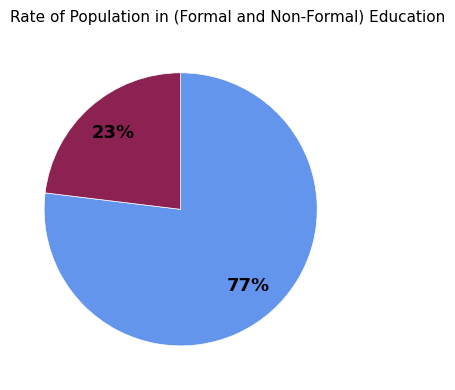

To the nearest percent, what percentage of the pie is 77%?

77%